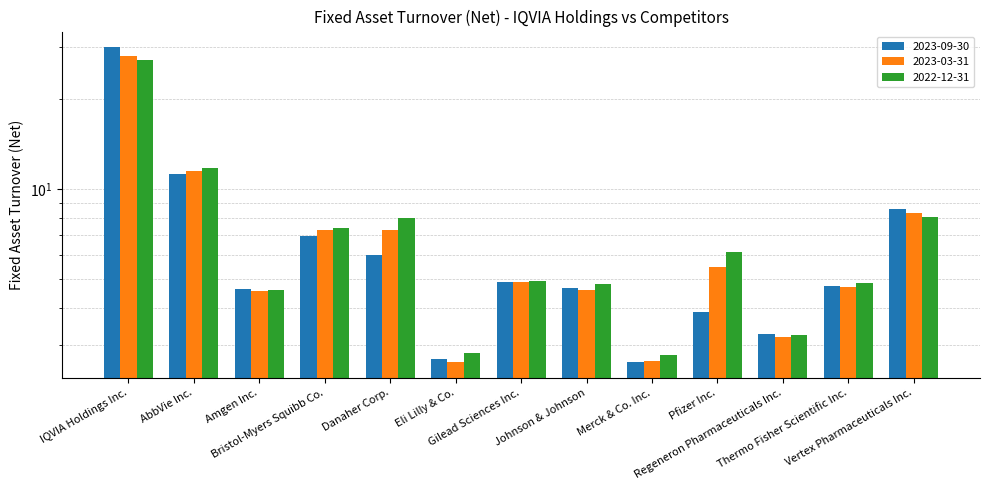

At Johnson & Johnson, list the series in order from smallest to largest.

2023-03-31, 2023-09-30, 2022-12-31